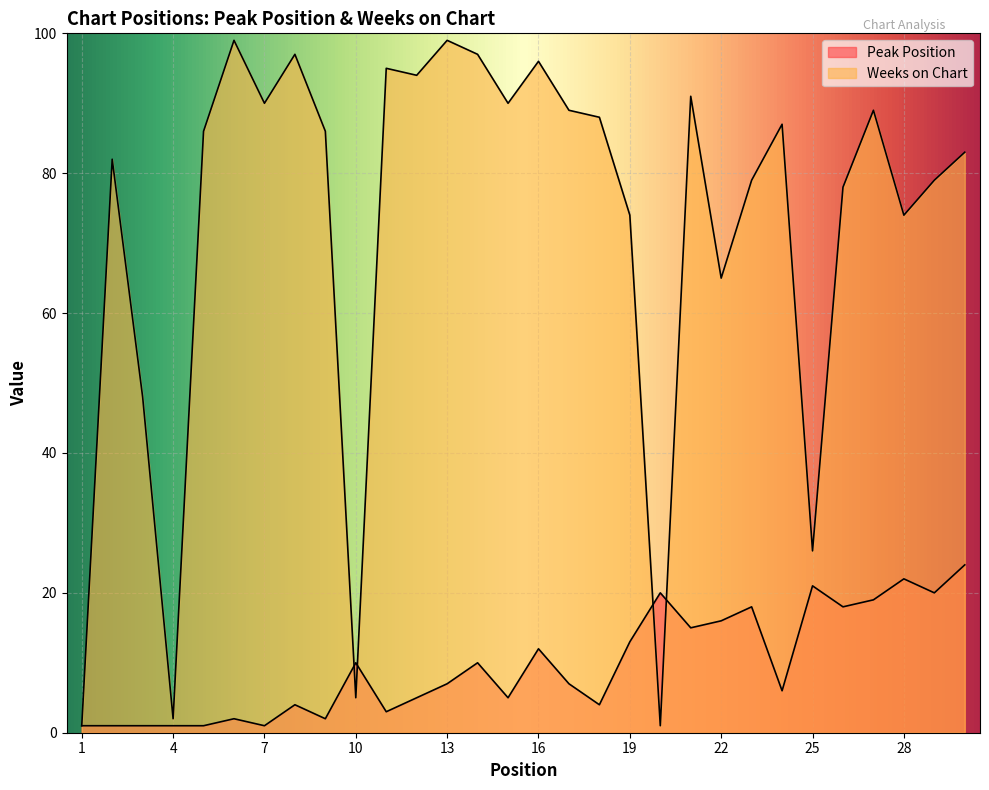

What is the sum of all Weeks on Chart values?

2170